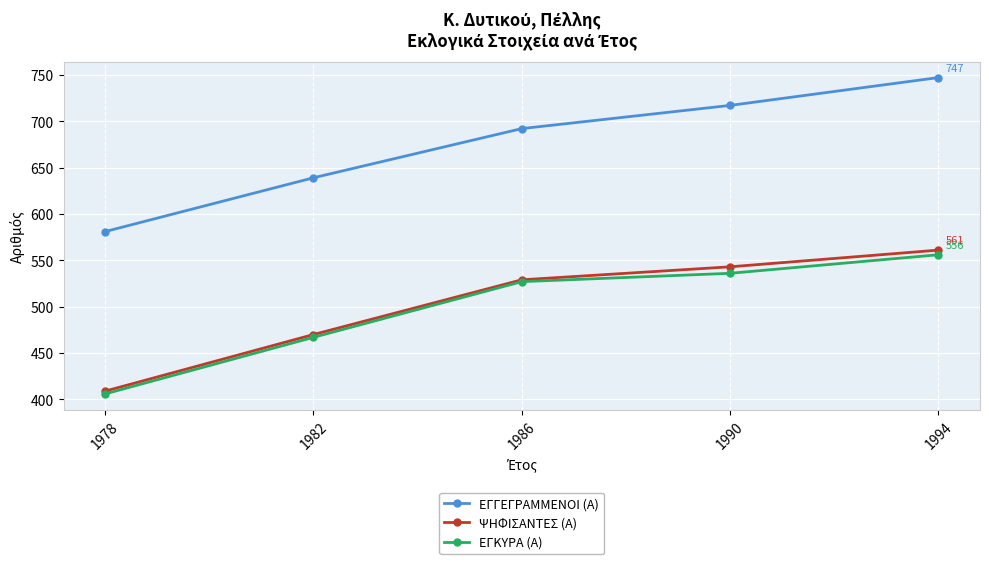

Reading left to right, extract all data points from this chart.

ΕΓΓΕΓΡΑΜΜΕΝΟΙ (Α): 1978=581	1982=639	1986=692	1990=717	1994=747
ΨΗΦΙΣΑΝΤΕΣ (Α): 1978=409	1982=470	1986=529	1990=543	1994=561
ΕΓΚΥΡΑ (Α): 1978=406	1982=467	1986=527	1990=536	1994=556